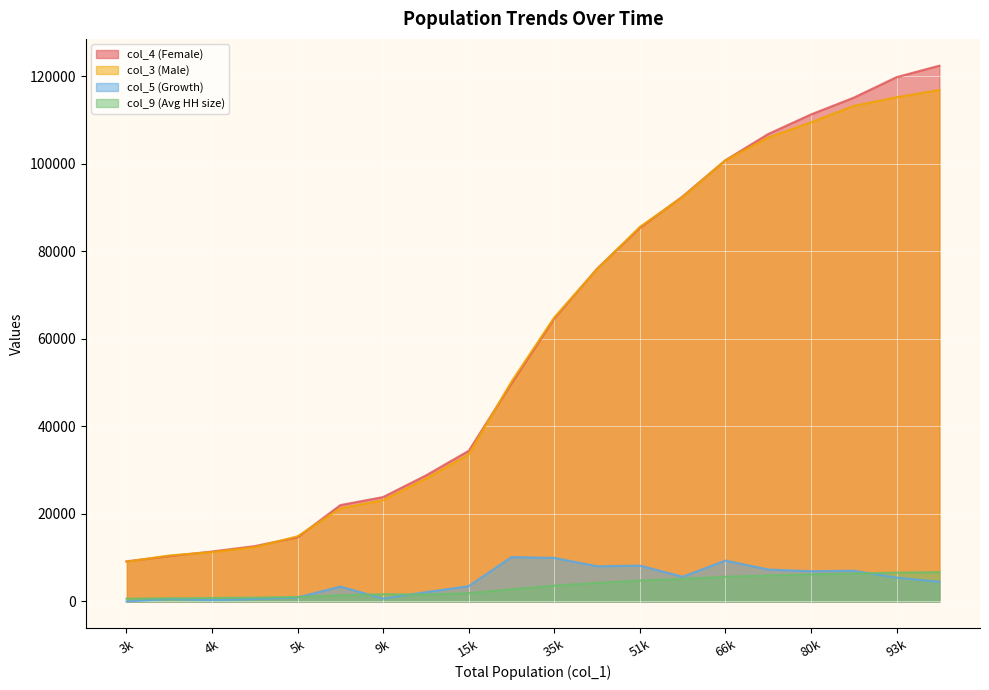

What is the greatest value displayed?

122454.0